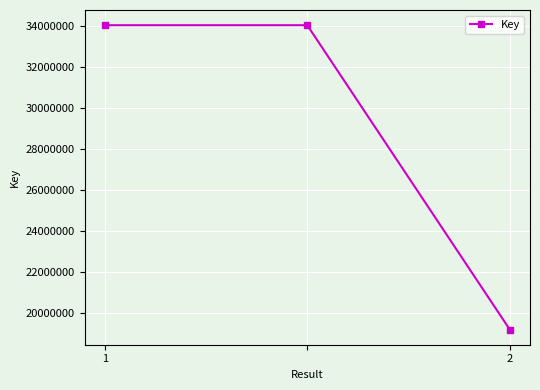

What is the minimum value shown in the chart?

19176219